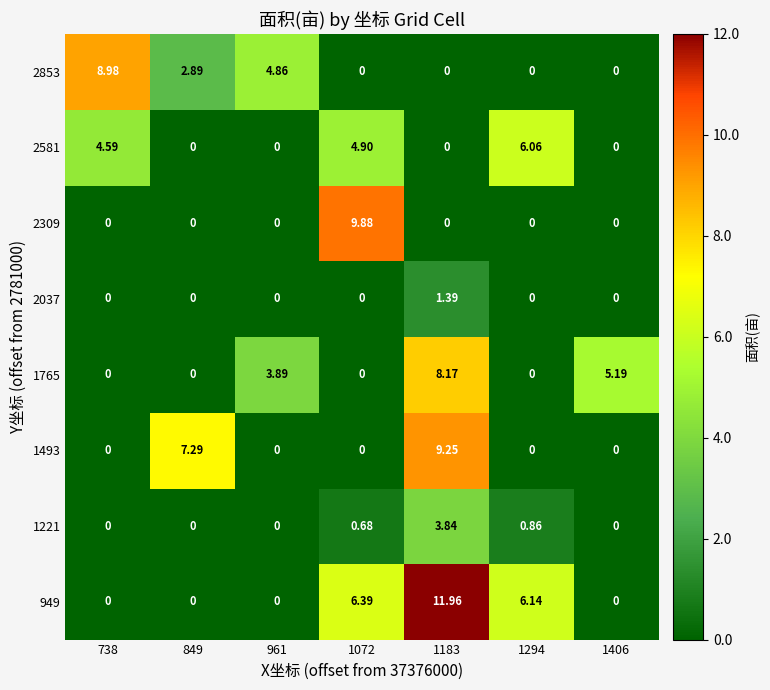

Which series has the widest spread of values?

949